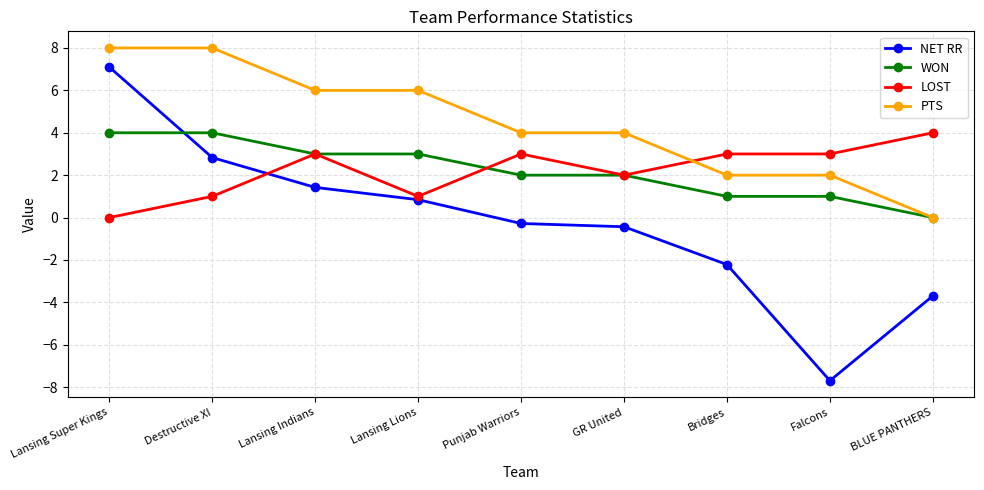

What is the maximum value shown in the chart?

8.0